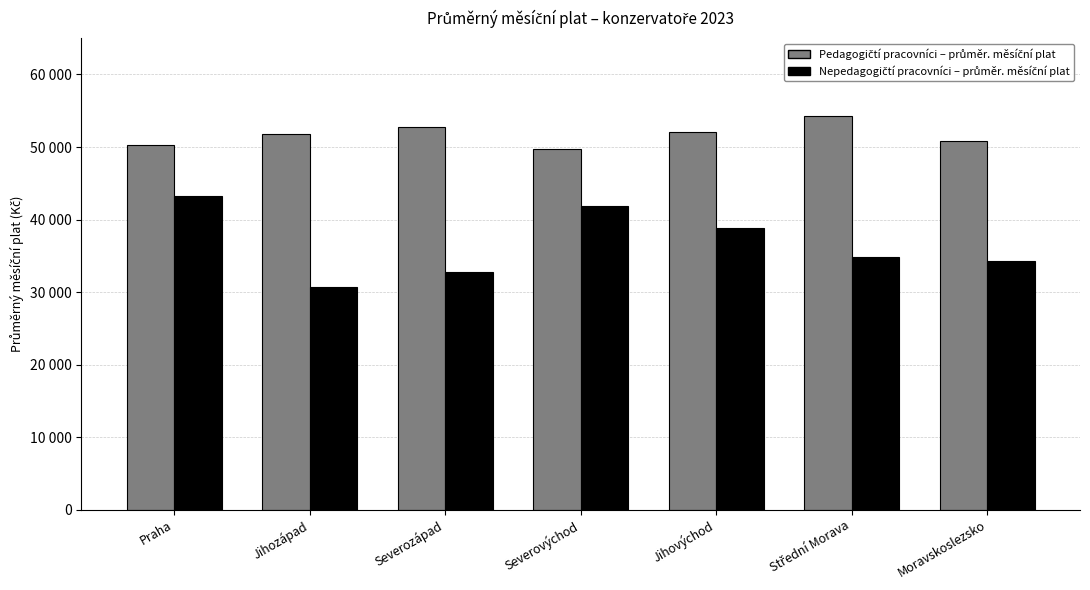

At which category does the chart reach its minimum across all series?

Jihozápad